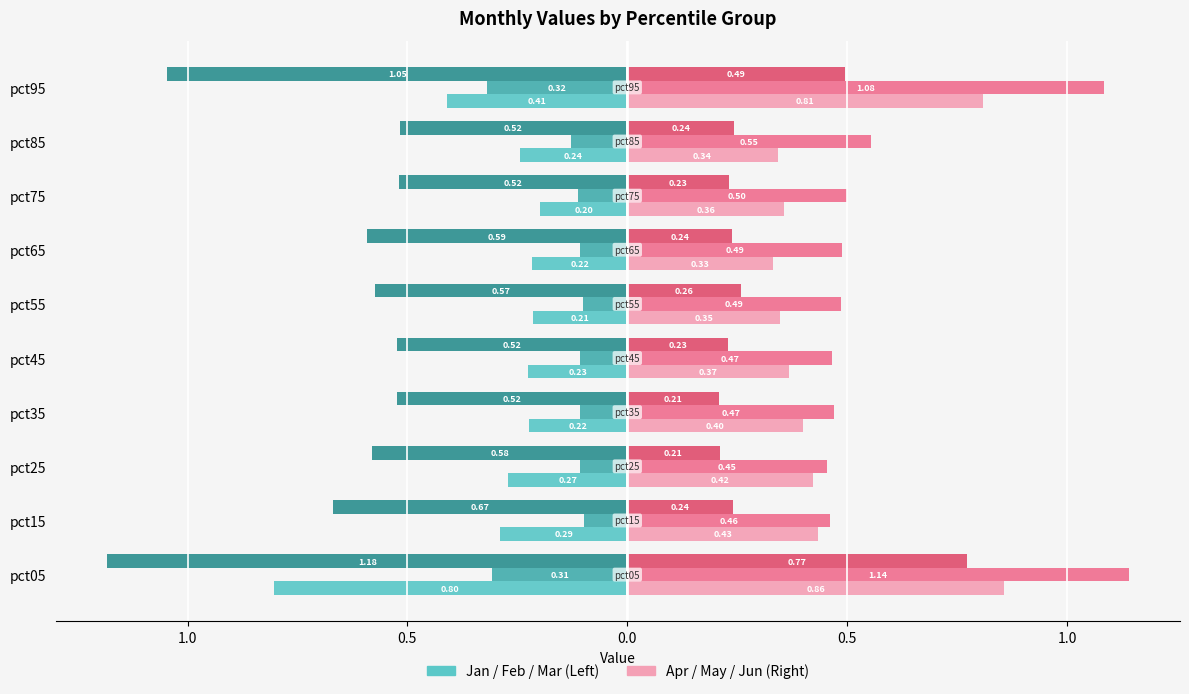

Is it true that Jan equals -0.1 at pct85?

False